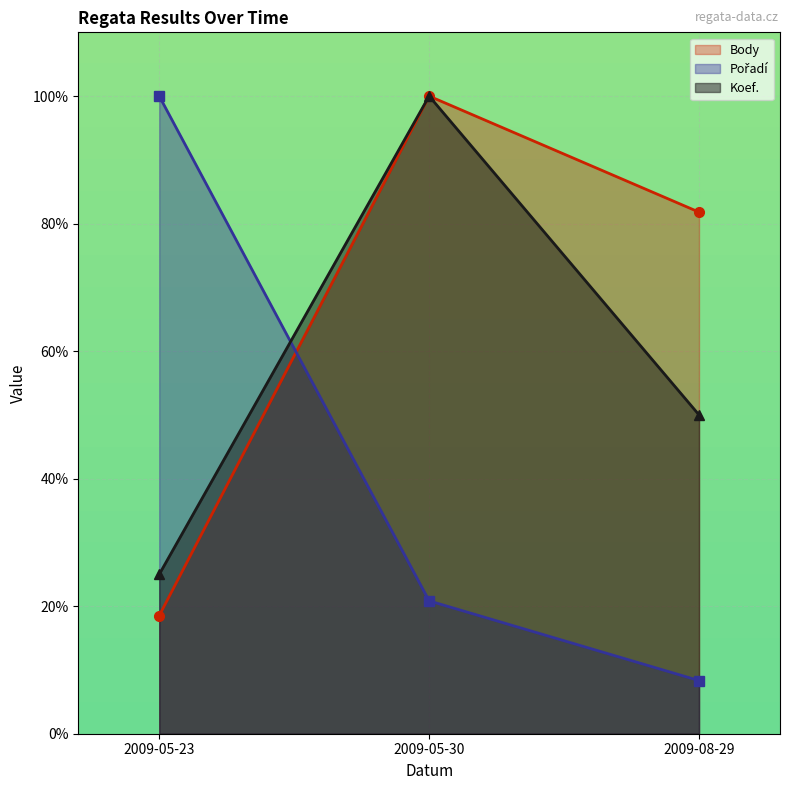

What is the label of the 3rd point from the right?

2009-05-23